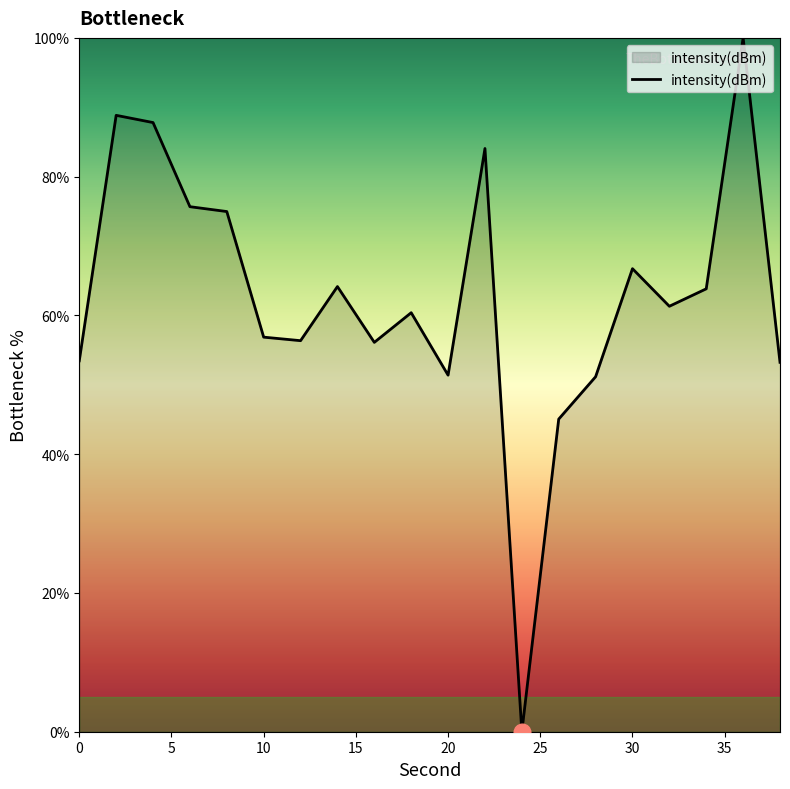

What is the maximum value shown in the chart?

100.0